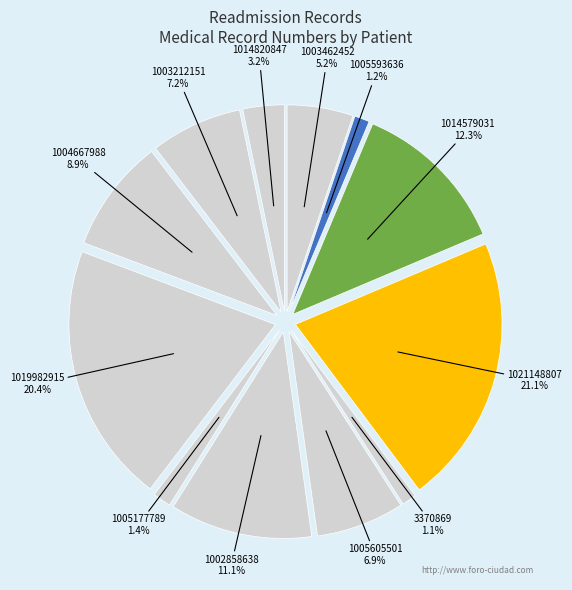

Is there a majority slice in this chart?

No